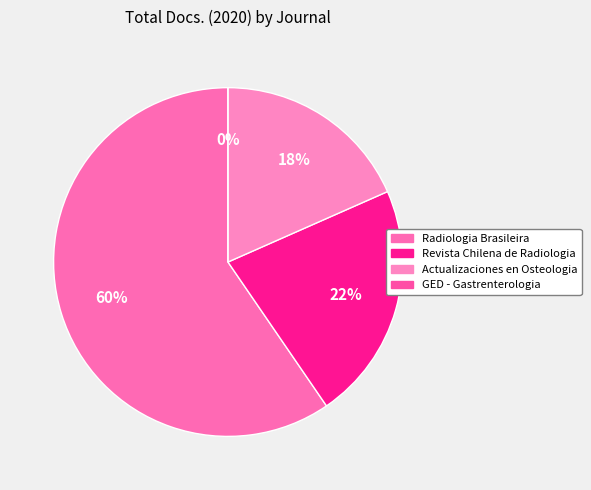

True or false: Revista Chilena de Radiologia accounts for 22% of the total.

True